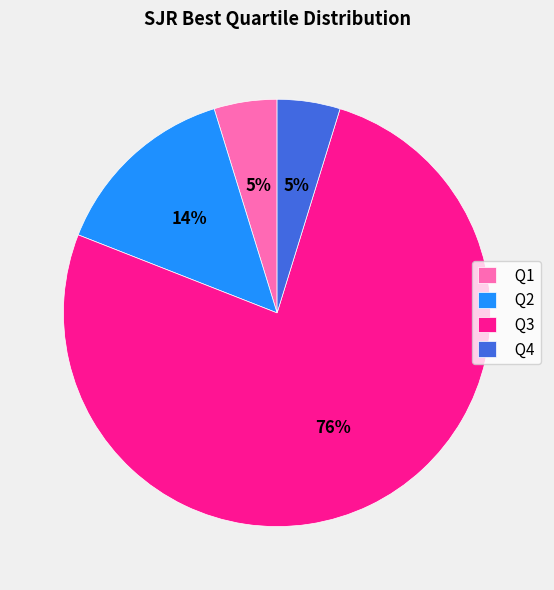

Which category has the biggest portion of the pie?

Q3